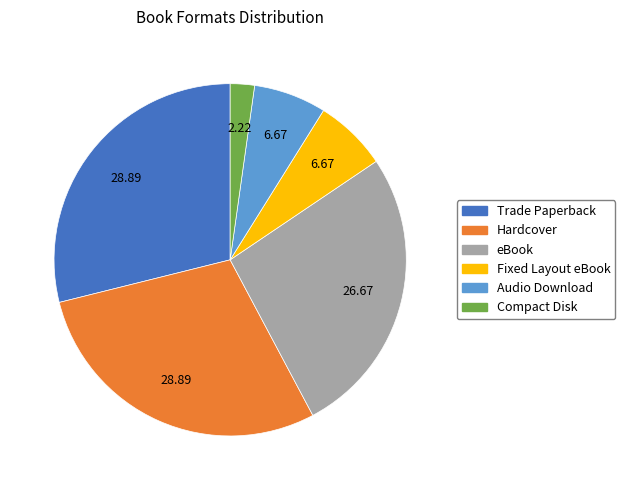

Approximately how many times larger is the value at eBook compared to Hardcover?

0.9